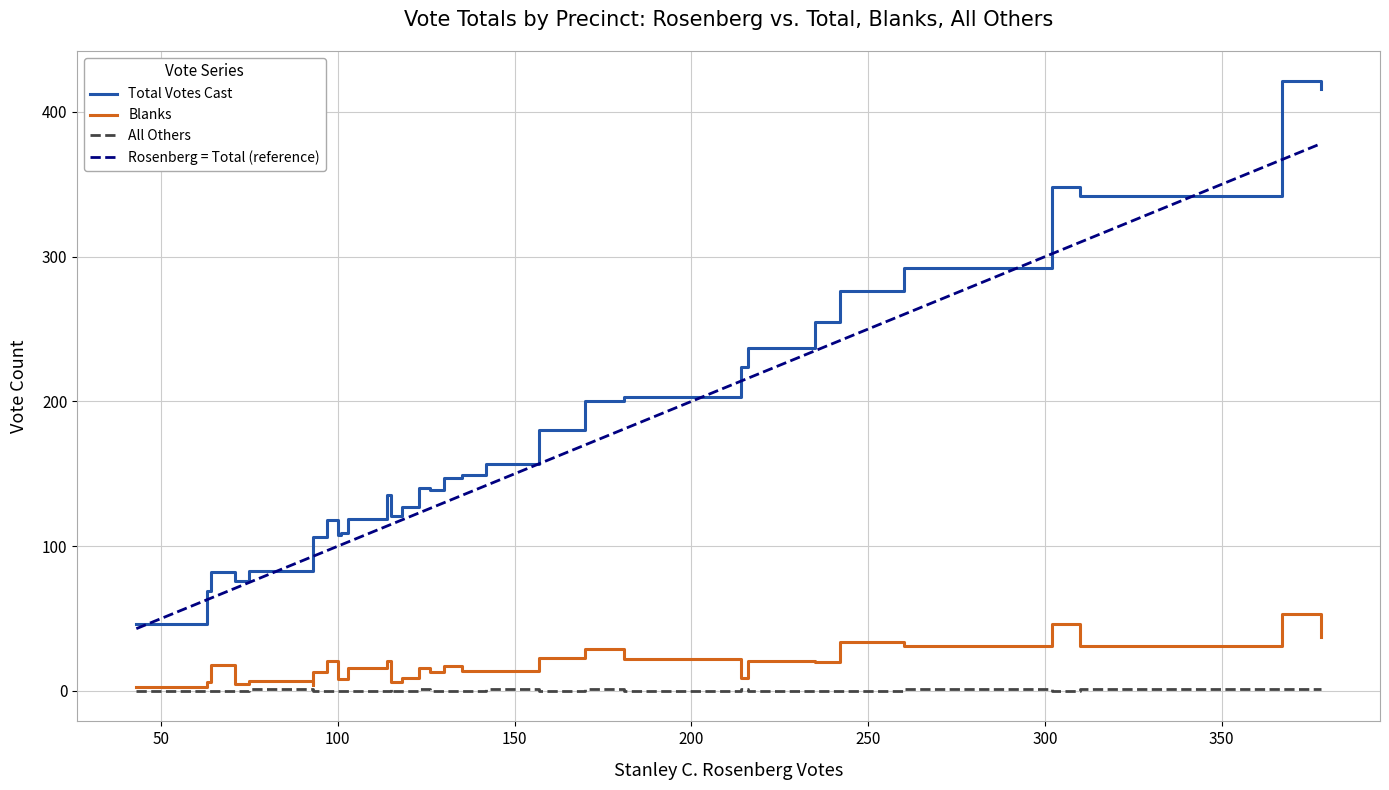

Count the All Others values in the range 0 to 1.

35